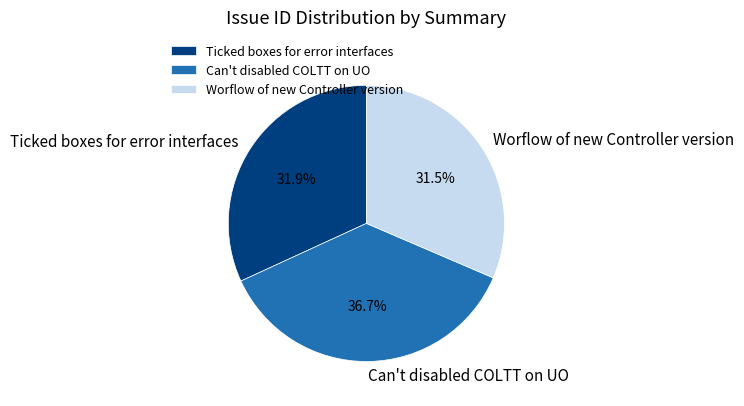

How many segments does this pie chart have?

3